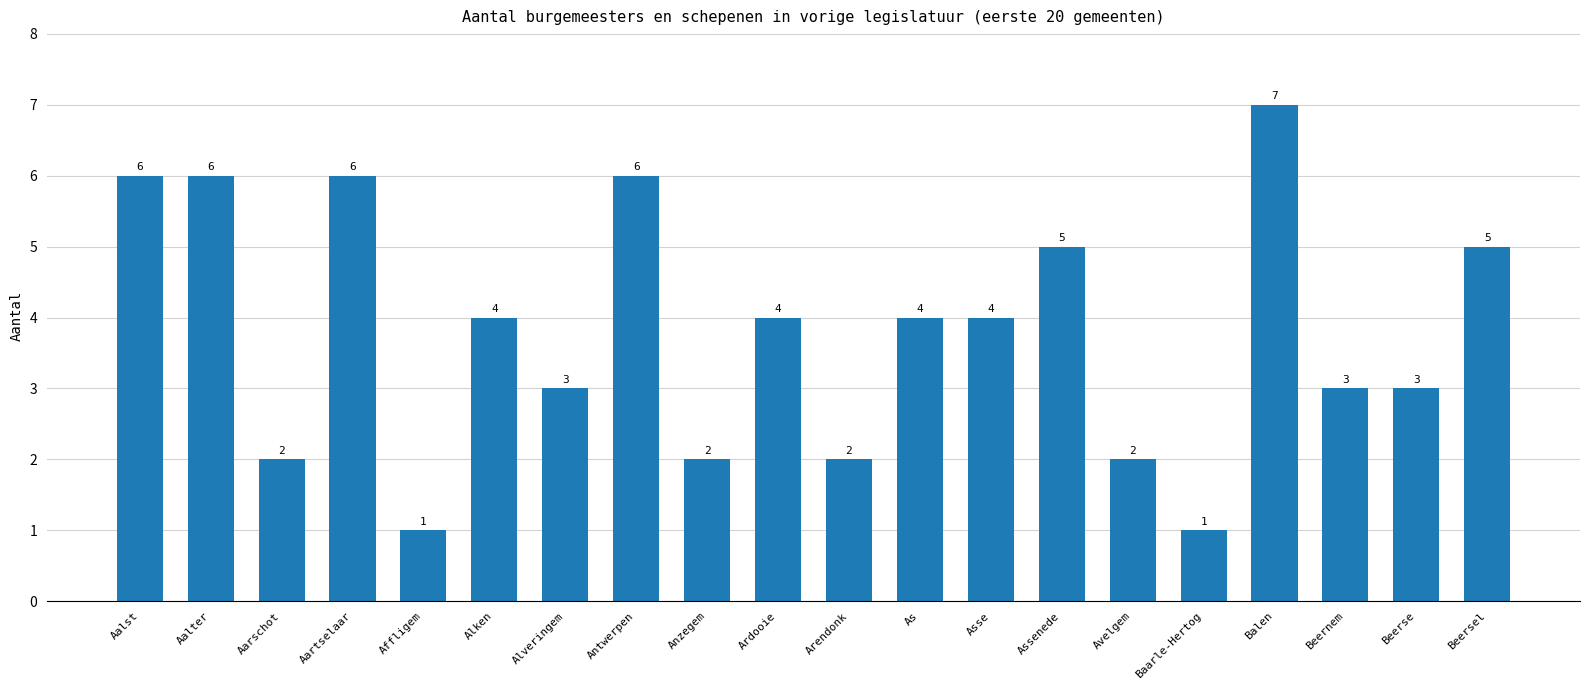

What is the sum of the values at Aarschot and Aalst?

8